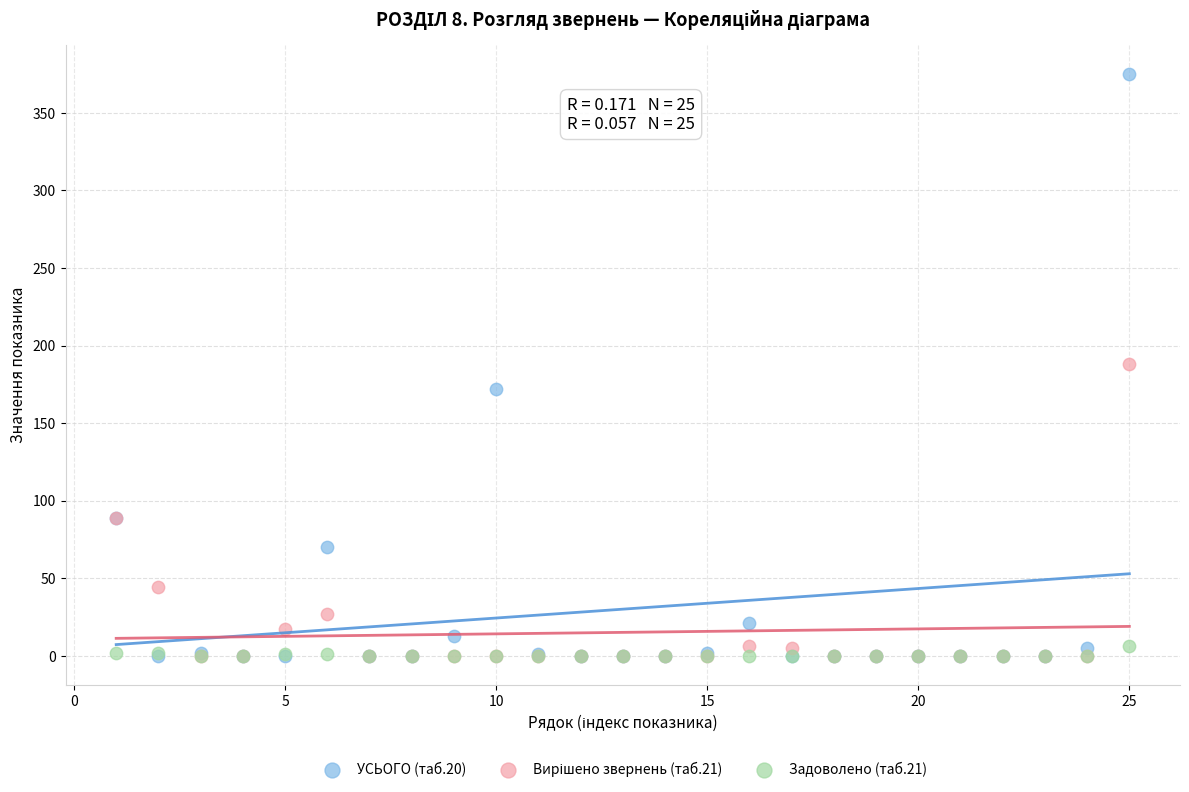

Which series contains the highest Y value?

УСЬОГО (таб.20)